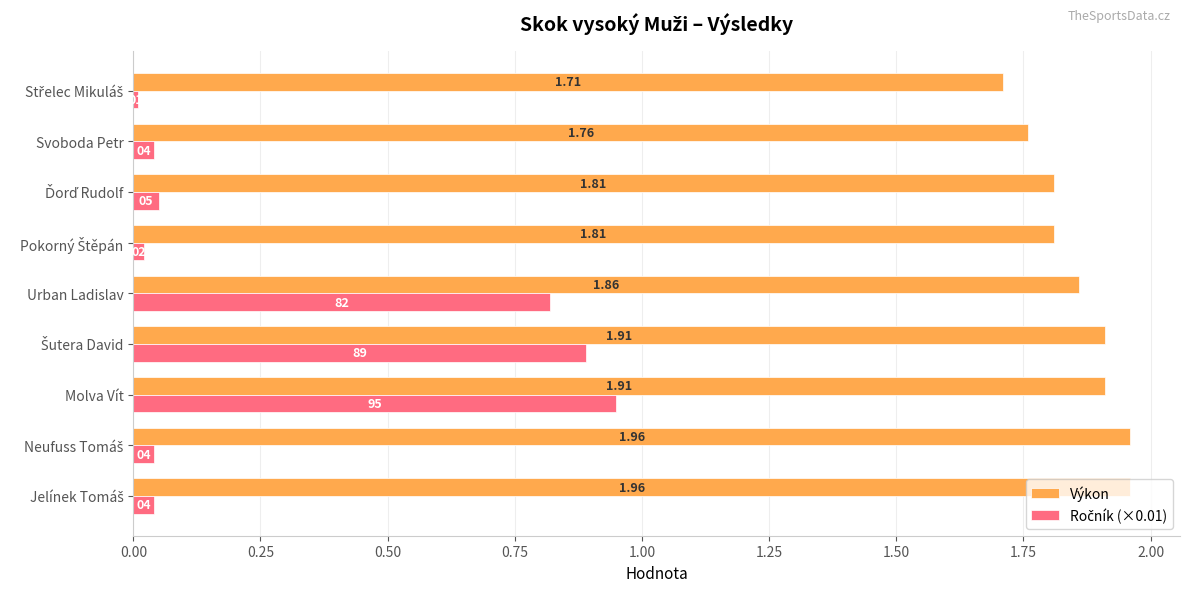

Which series has the largest total across all categories?

Výkon